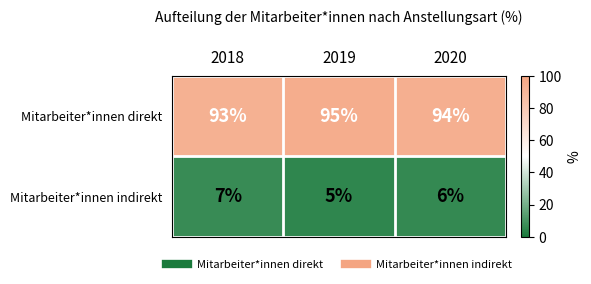

What is the smallest value displayed?

5